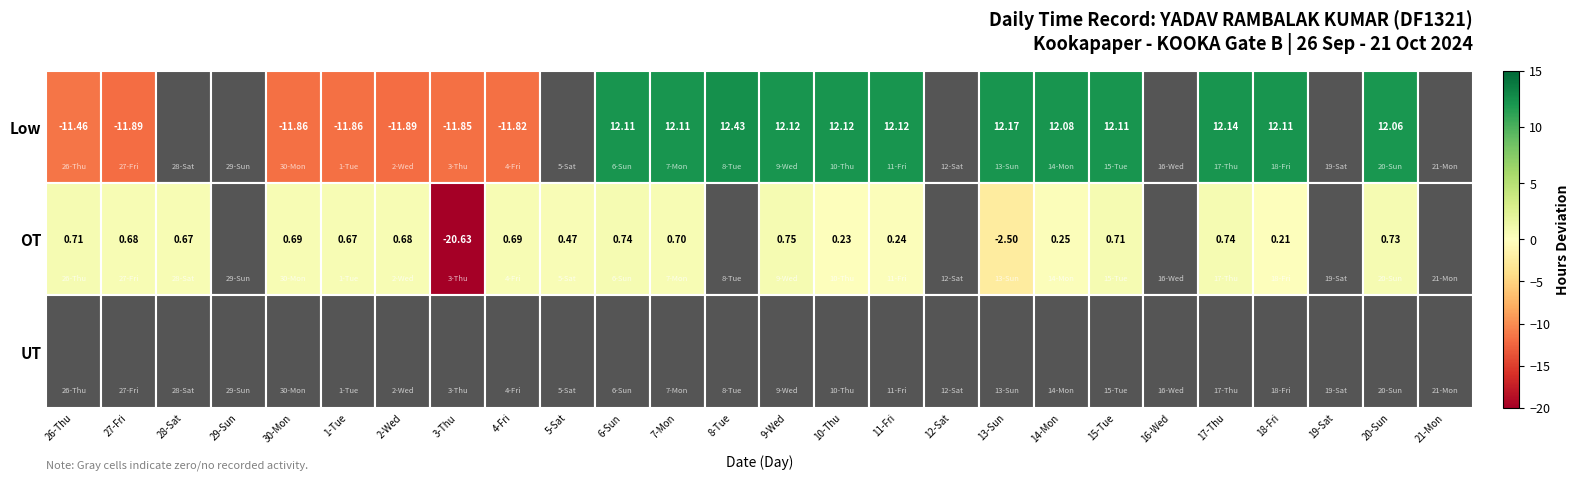

How many positive values does the 20-Sun series have?

2